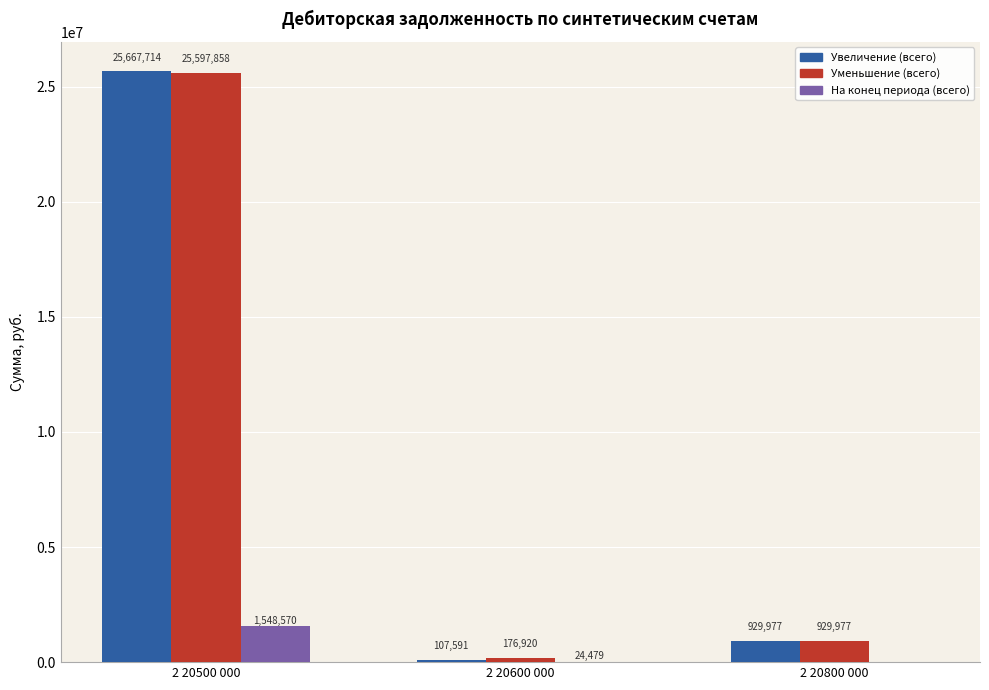

Does the chart contain stacked bars?

No